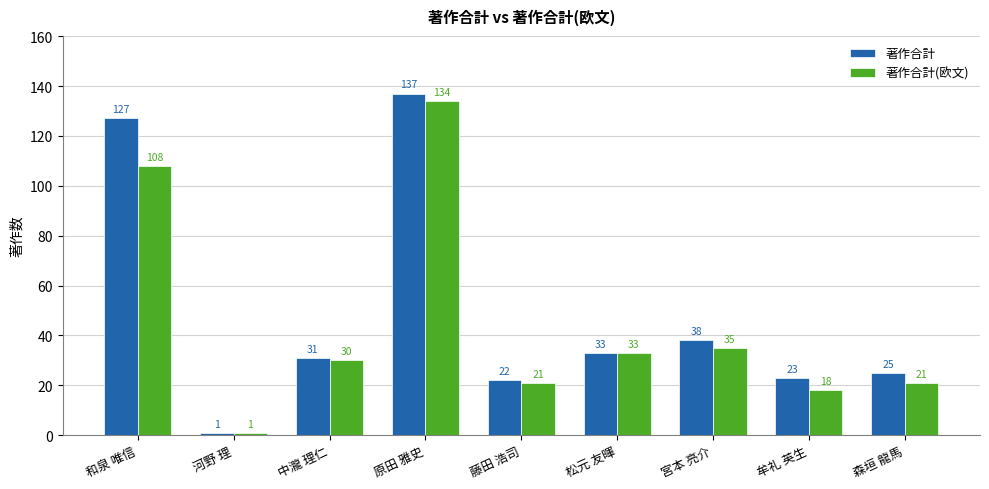

True or false: 著作合計(欧文) has a value of 43 at 中瀧 理仁.

False